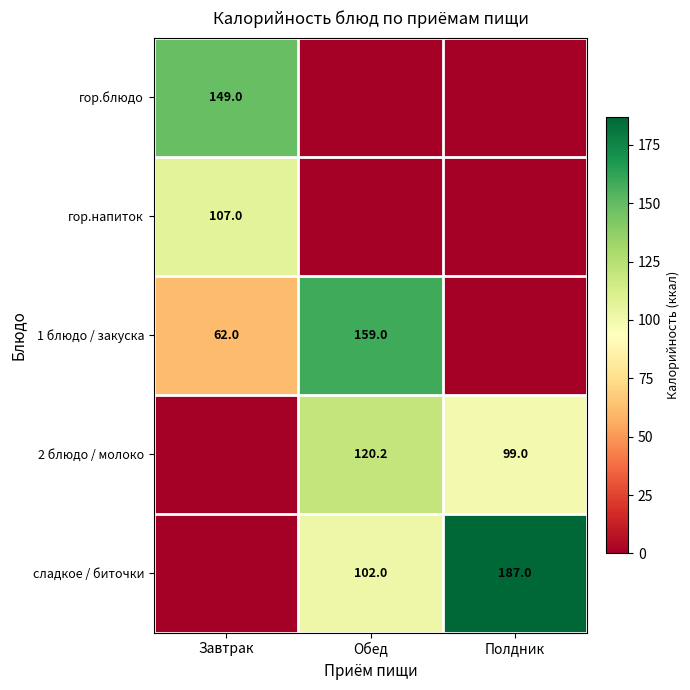

At how many categories does at least one series exceed 91?

3